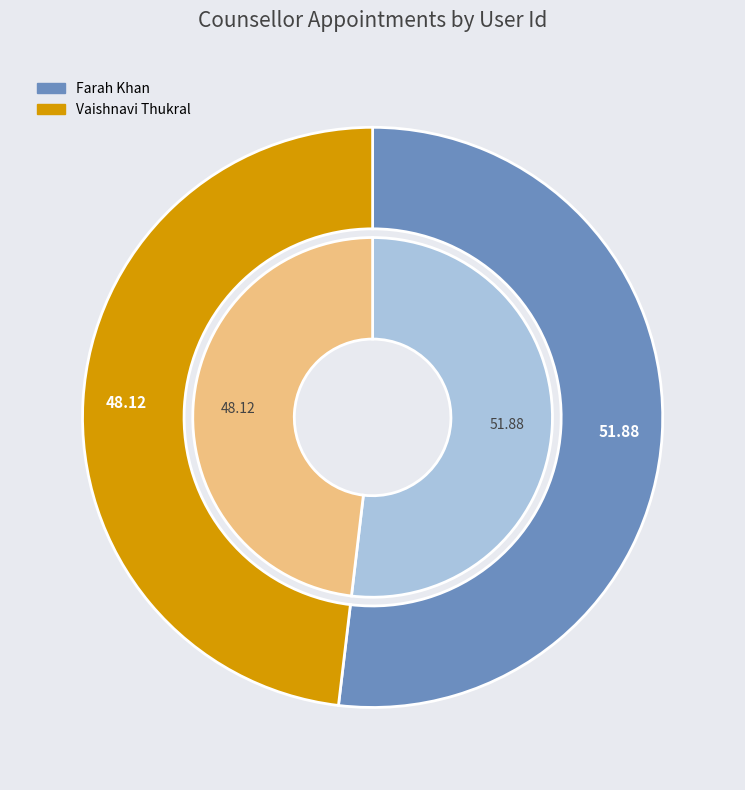

Rank the categories by value from highest to lowest.

Farah Khan, Vaishnavi Thukral